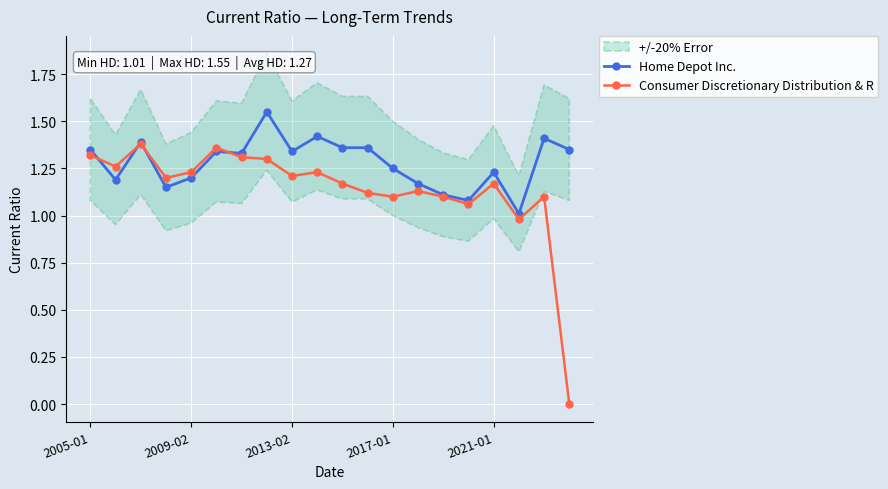

Count the number of categories in the chart.

20